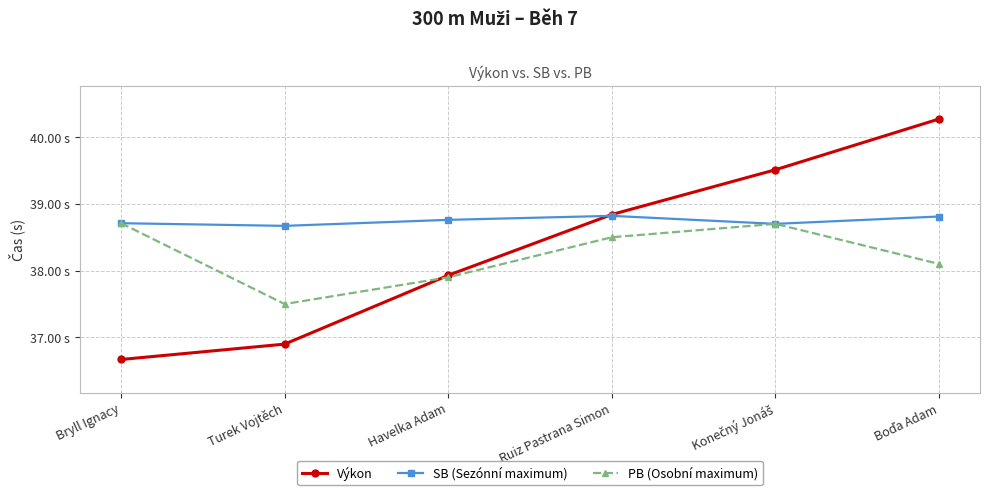

Rank the categories by Výkon value from lowest to highest.

Bryll Ignacy, Turek Vojtěch, Havelka Adam, Ruiz Pastrana Simon, Konečný Jonáš, Boďa Adam